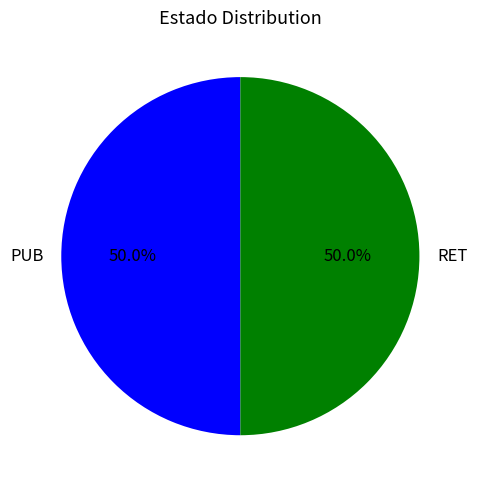

Approximately how many times larger is the value at RET compared to PUB?

1.0